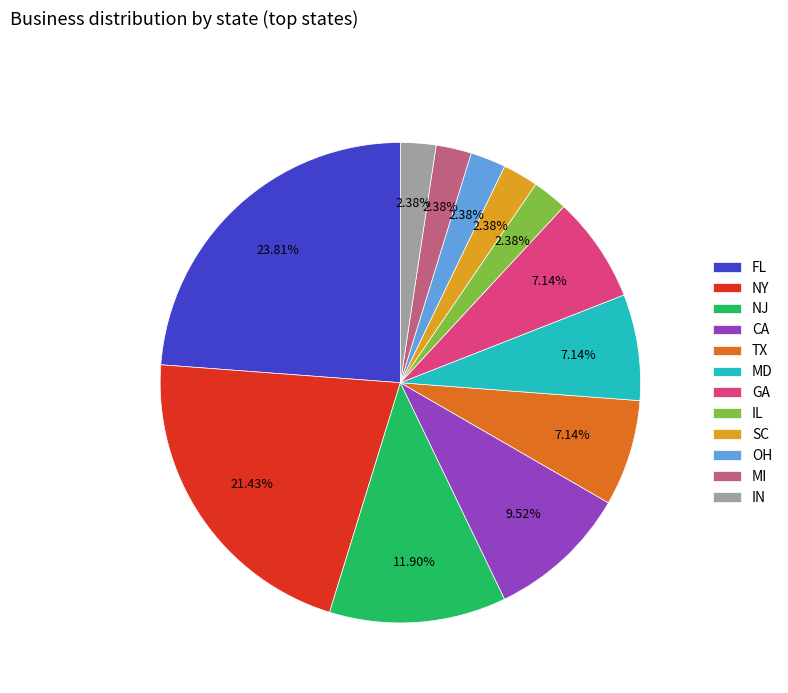

Is it true that SC is 2% of the pie?

True